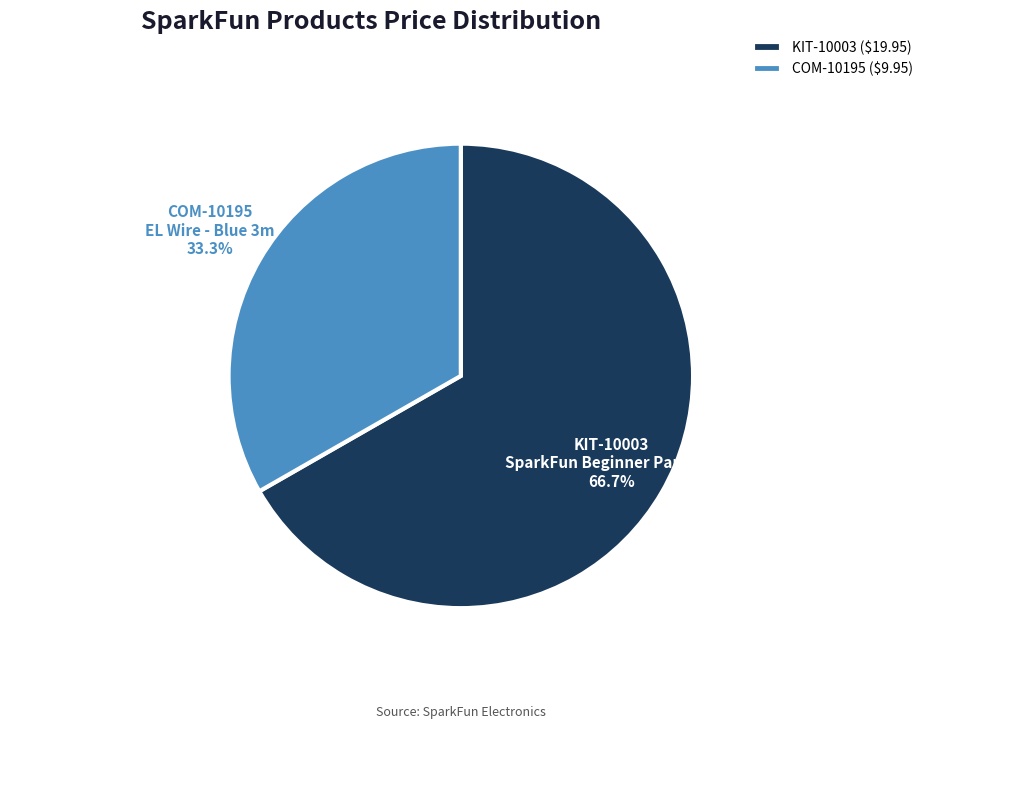

Do COM-10195 and KIT-10003 together represent more than half of the pie?

Yes